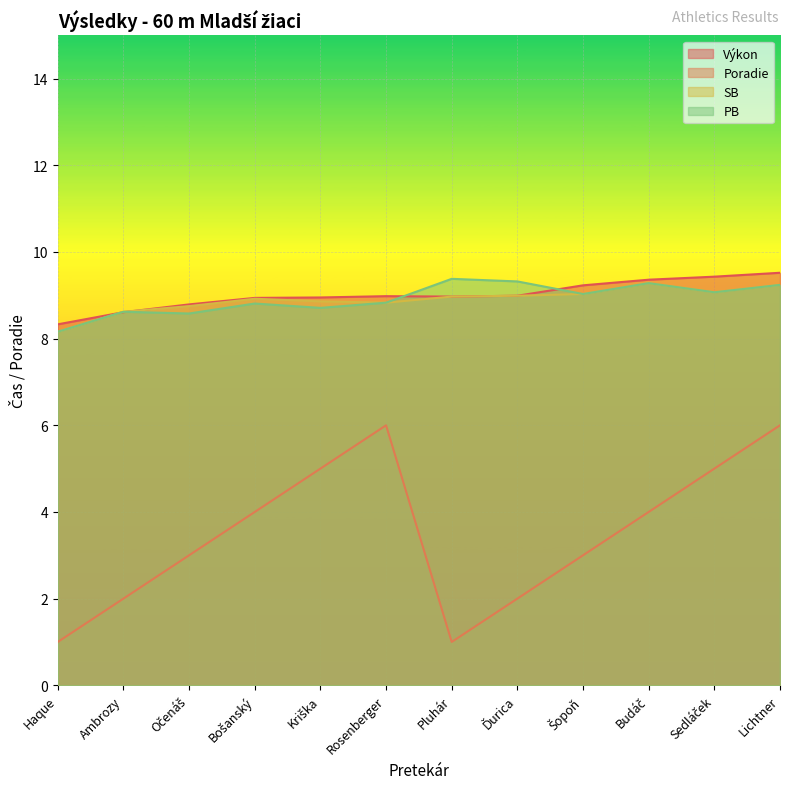

What are all the series names shown in the legend?

Výkon, Poradie, SB, PB